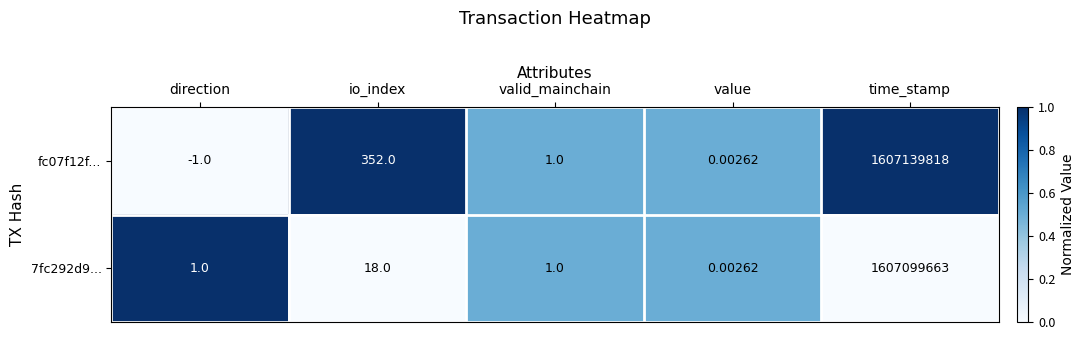

List the labels in order of fc07f12f... value, largest first.

time_stamp, io_index, valid_mainchain, value, direction